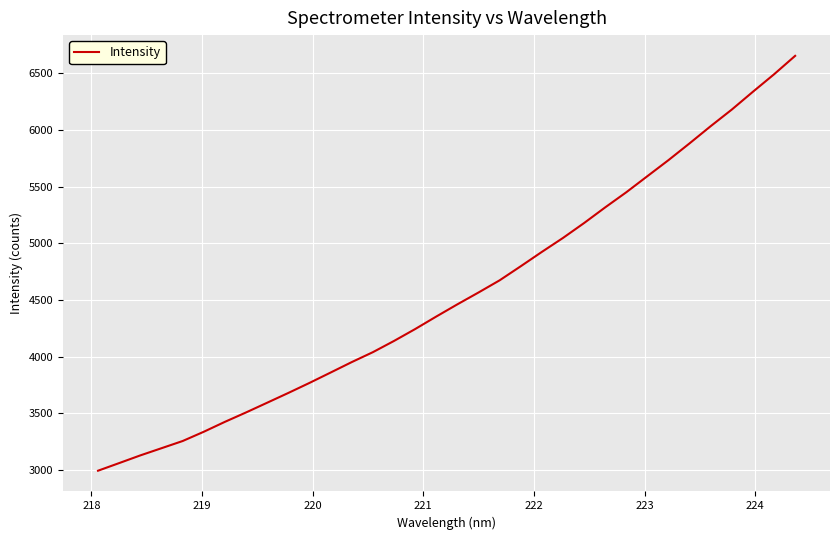

What is the minimum value shown in the chart?

2995.3